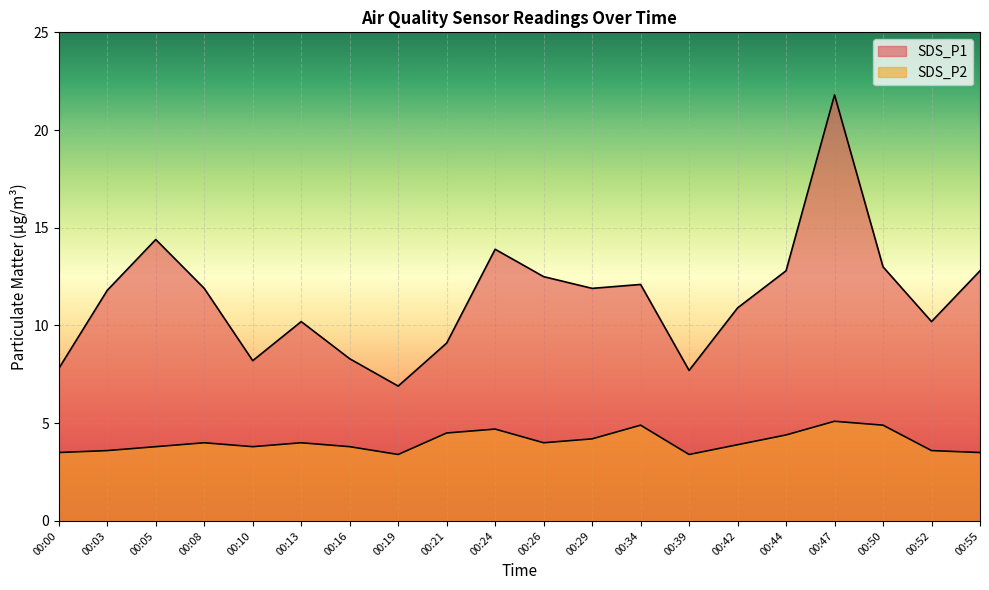

What is the difference between the maximum and minimum values in the SDS_P1 series?

14.9